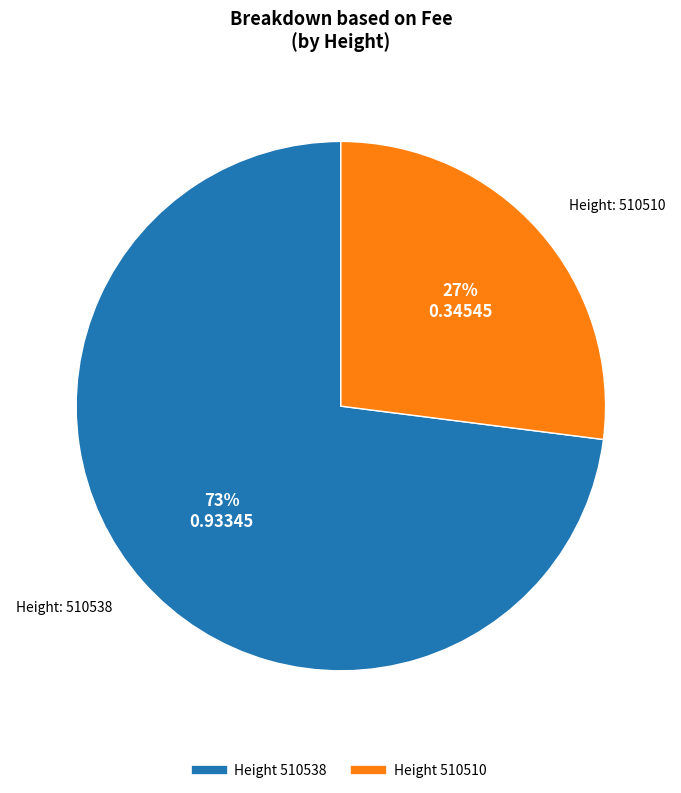

How many segments does this pie chart have?

2